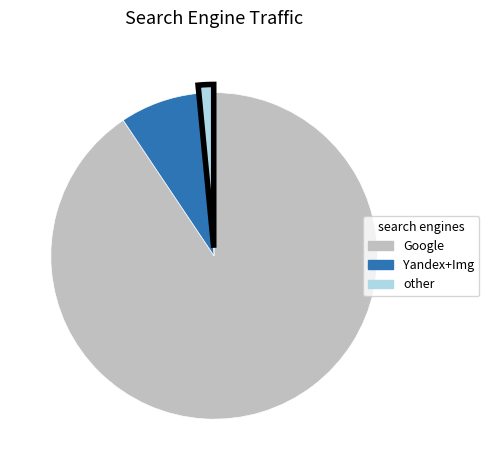

Does any single category account for the majority?

Yes